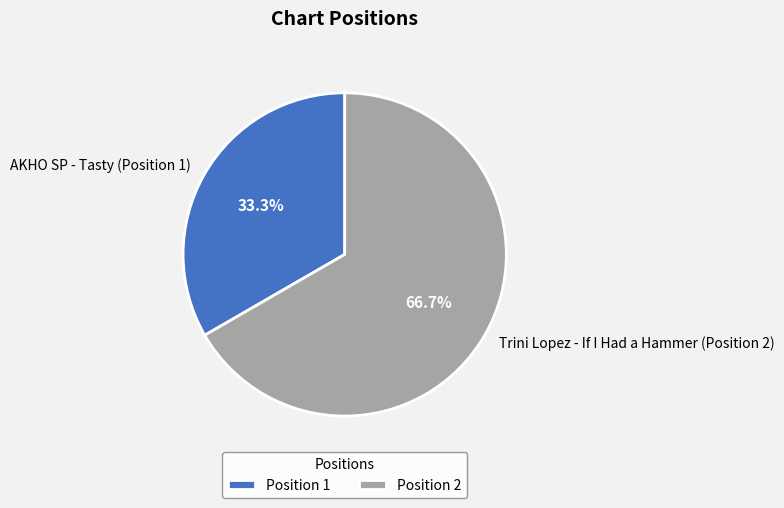

The Trini Lopez - If I Had a Hammer (Position 2) slice represents 67% of the pie. True or false?

True